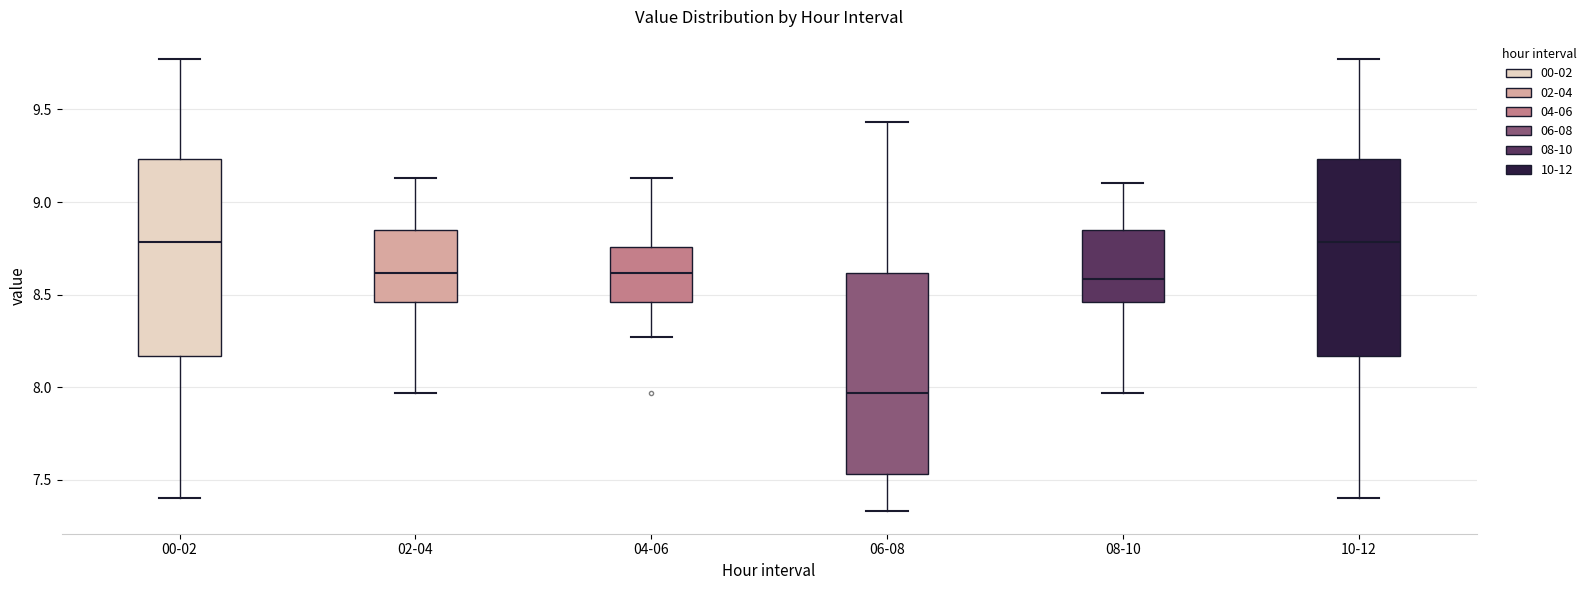

Reading left to right, transcribe this box plot: for each box, give where its median line is, the range the box spans, and where its two whiskers end, as read against the y-axis. The values are not printed on the chart, so give them approximately, as read against the axis.

00-02: median 8.80, box 8.15 to 9.25, whiskers 7.40 to 9.75
02-04: median 8.60, box 8.45 to 8.85, whiskers 7.95 to 9.15
04-06: median 8.60, box 8.45 to 8.75, whiskers 8.25 to 9.15
06-08: median 7.95, box 7.55 to 8.60, whiskers 7.35 to 9.45
08-10: median 8.60, box 8.45 to 8.85, whiskers 7.95 to 9.10
10-12: median 8.80, box 8.15 to 9.25, whiskers 7.40 to 9.75